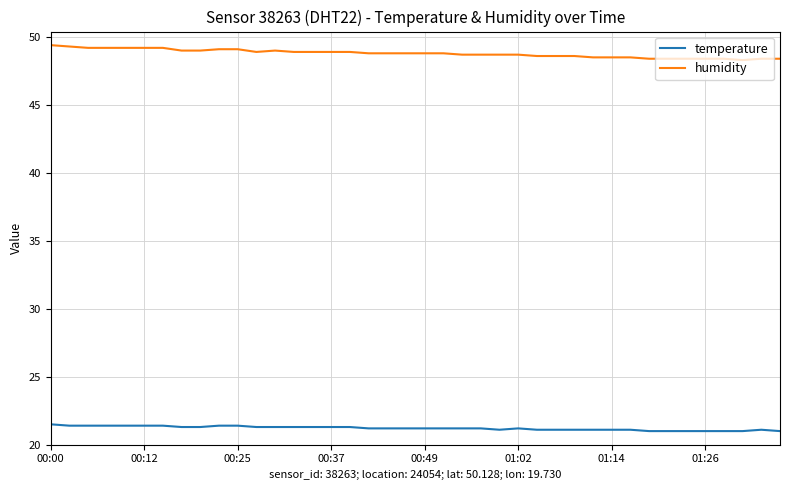

What is the maximum value shown in the chart?

49.4